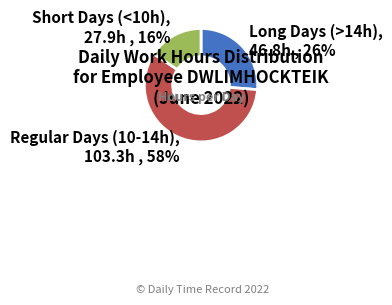

Count the number of slices in the pie.

3